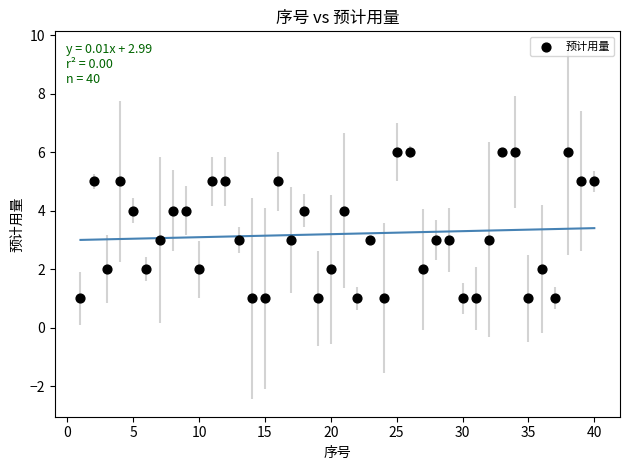

What is the range of X values (max minus min)?

39